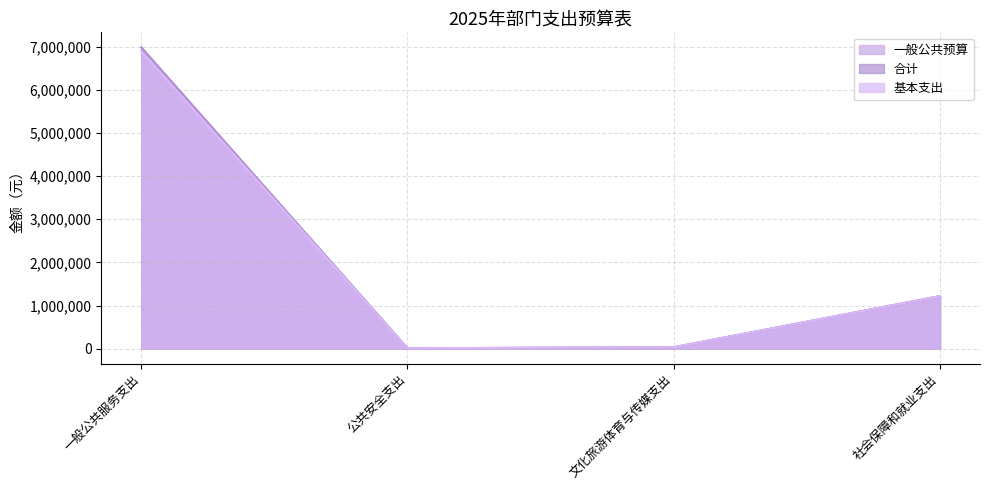

What is the total value across all series at 公共安全支出?

34560.0